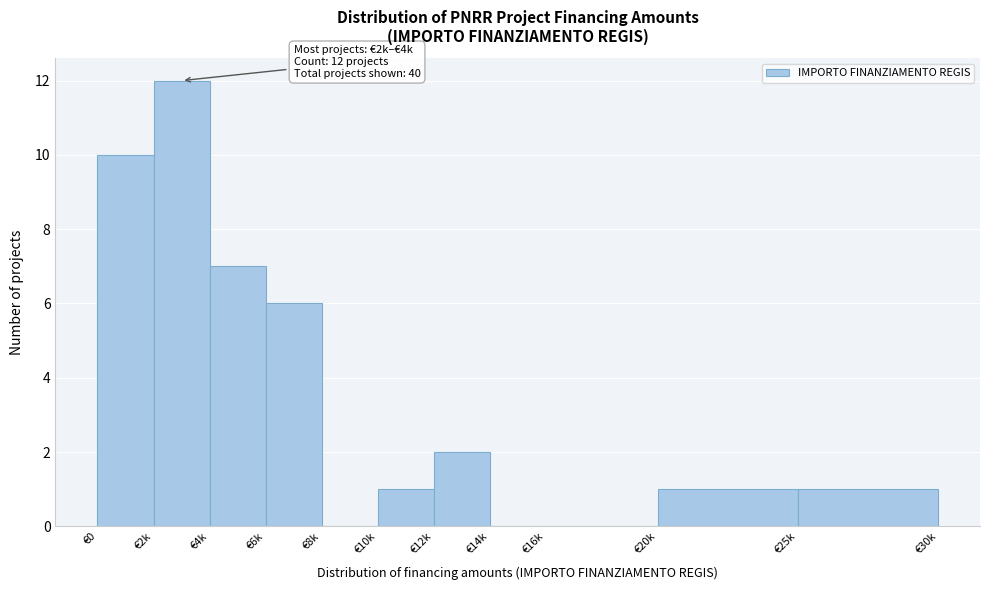

Reading right to left, transcribe all the data shown in this chart.

€25k=1	€20k=1	€16k=0	€14k=0	€12k=2	€10k=1	€8k=0	€6k=6	€4k=7	€2k=12	€0=10